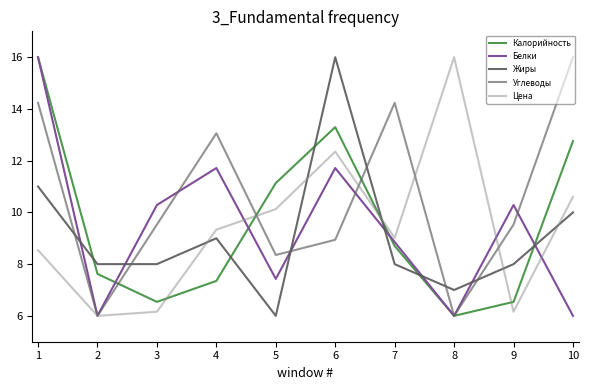

Is it true that Белки equals 8.9 at 7?

True